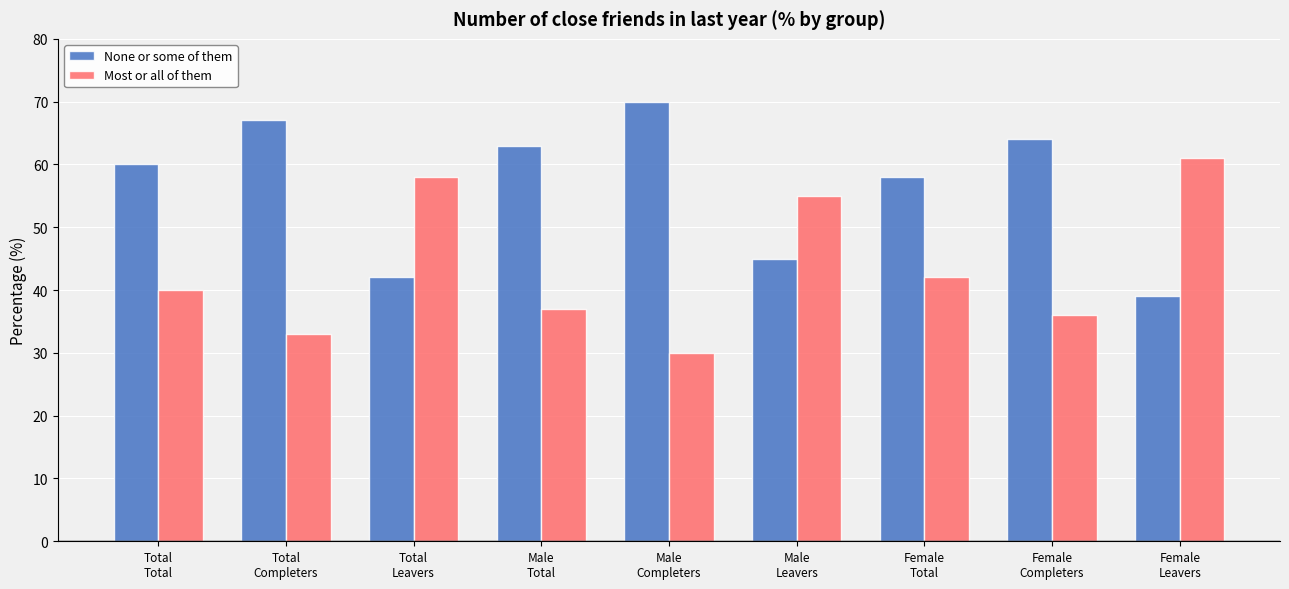

Read the None or some of them value at Male
Leavers.

45